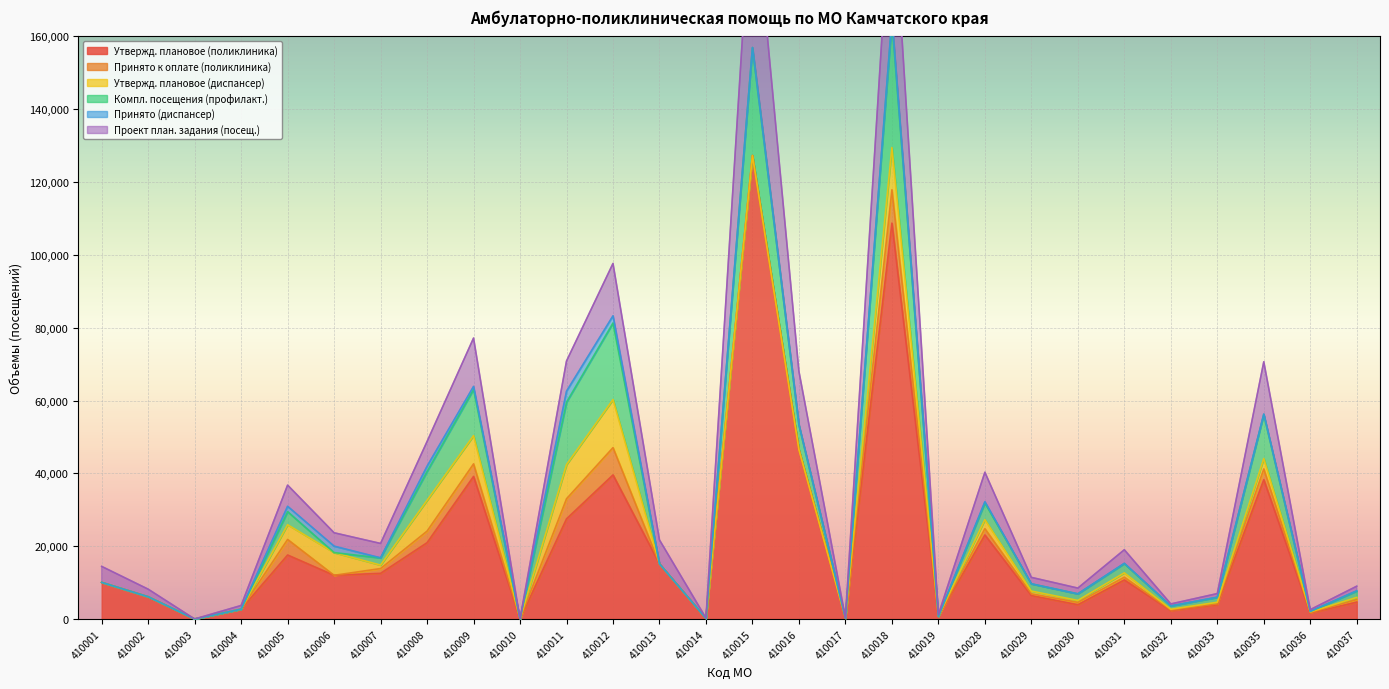

At how many categories does at least one series exceed 4529?

18